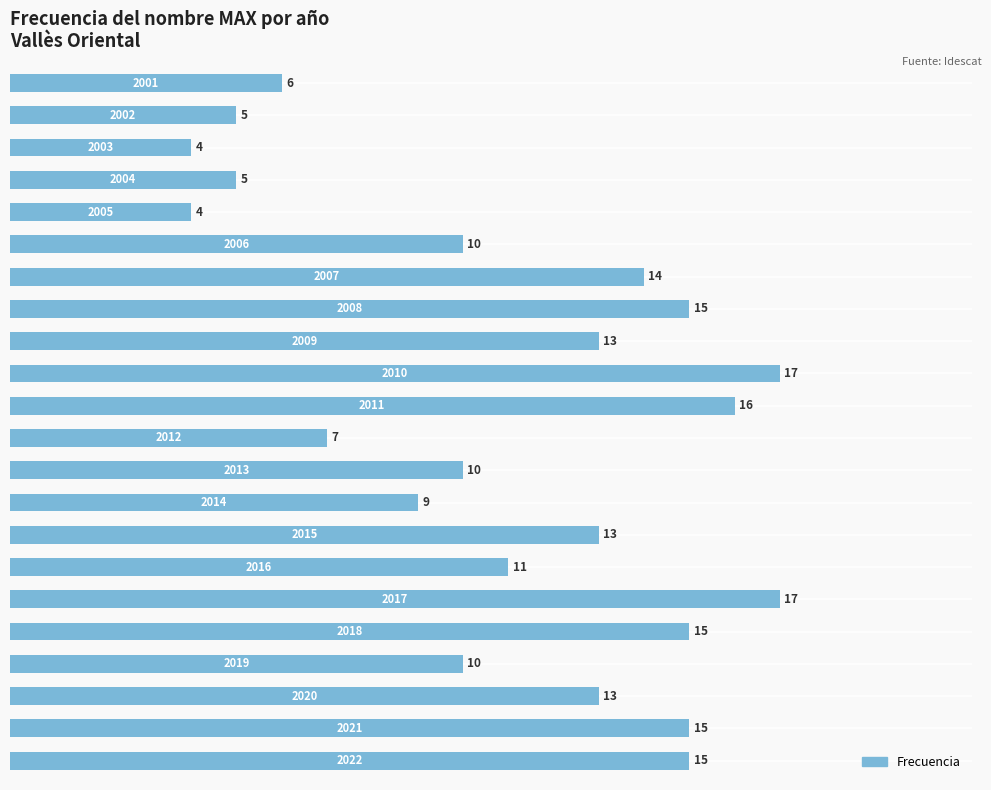

What is the smallest value displayed?

4